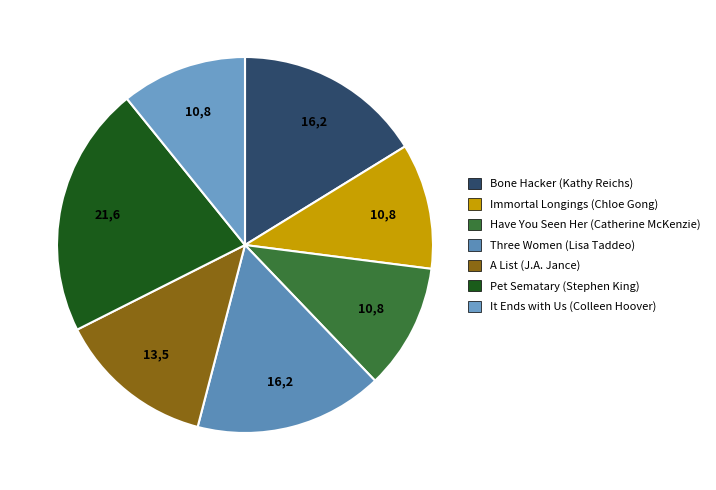

Count the number of slices in the pie.

7